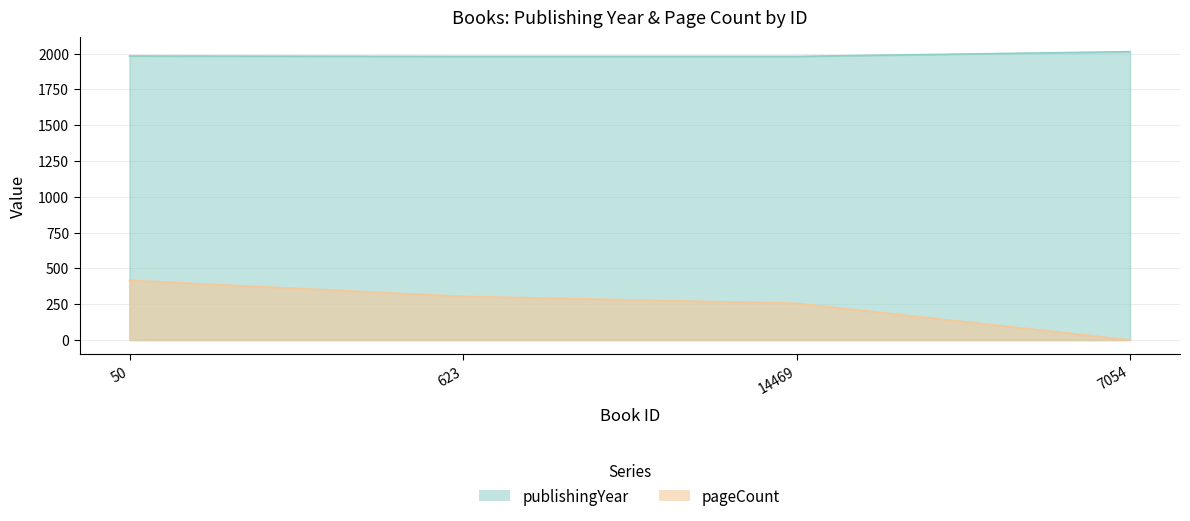

What is the label of the 4th point from the right?

50